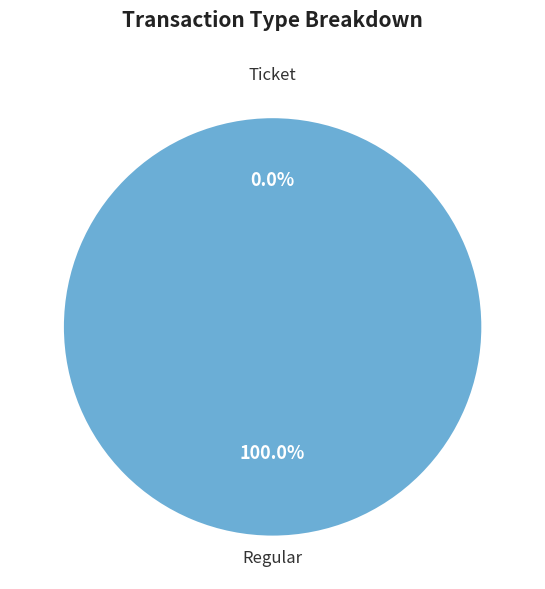

To the nearest percent, what is the difference between the Regular and Ticket slice percentages?

100%